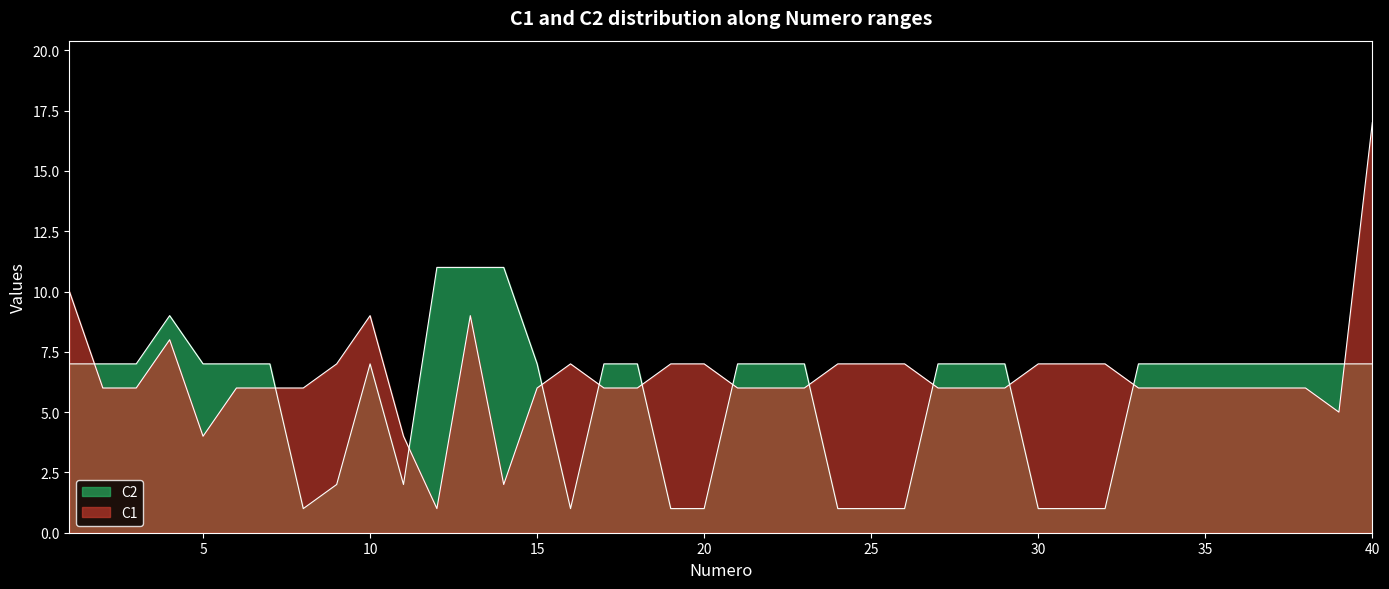

Reading right to left, what are all the values shown in this chart?

C1: 17	5	6	6	6	6	6	6	7	7	7	6	6	6	7	7	7	6	6	6	7	7	6	6	7	6	2	9	1	4	9	7	6	6	6	4	8	6	6	10
C2: 7	7	7	7	7	7	7	7	1	1	1	7	7	7	1	1	1	7	7	7	1	1	7	7	1	7	11	11	11	2	7	2	1	7	7	7	9	7	7	7